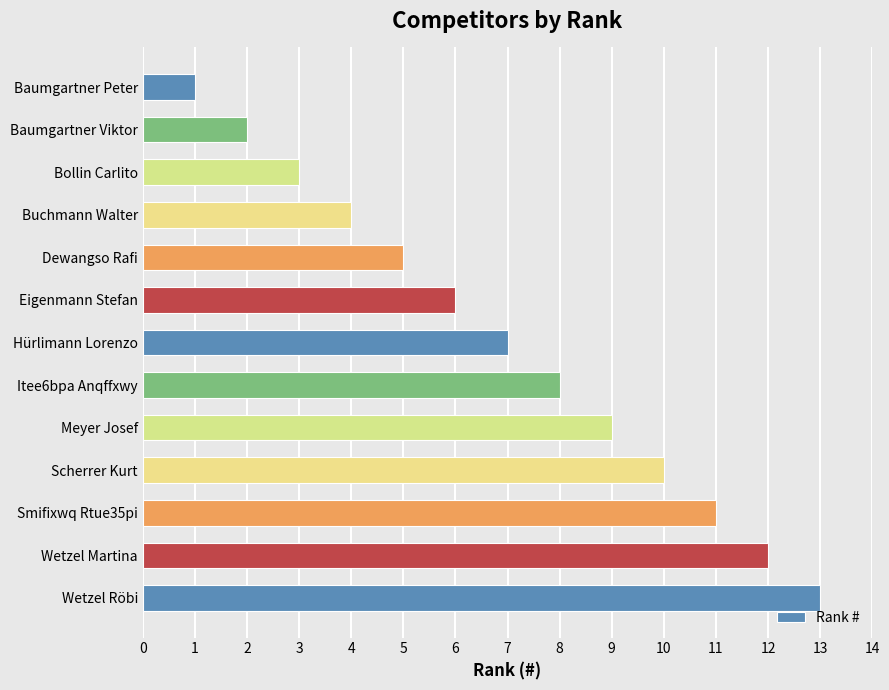

What is the smallest value displayed?

1